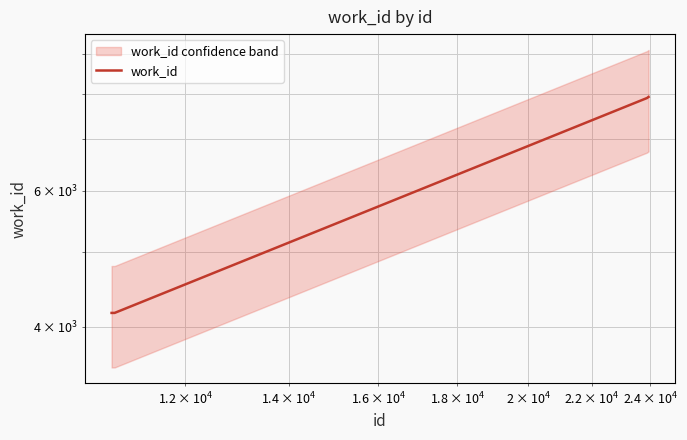

How many lines are shown in the chart?

1